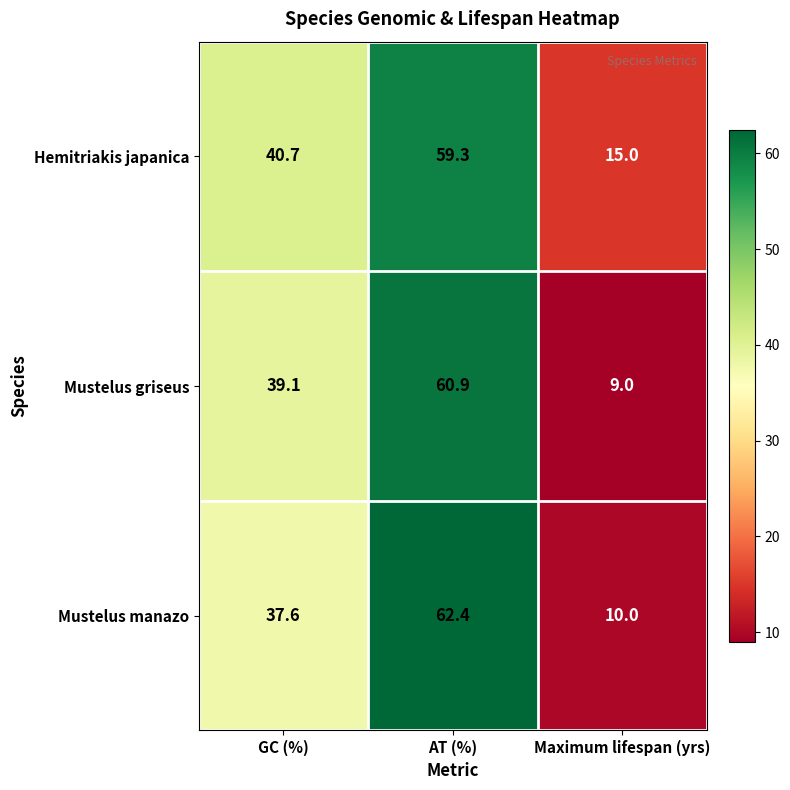

What is the minimum value for Mustelus griseus?

9.0